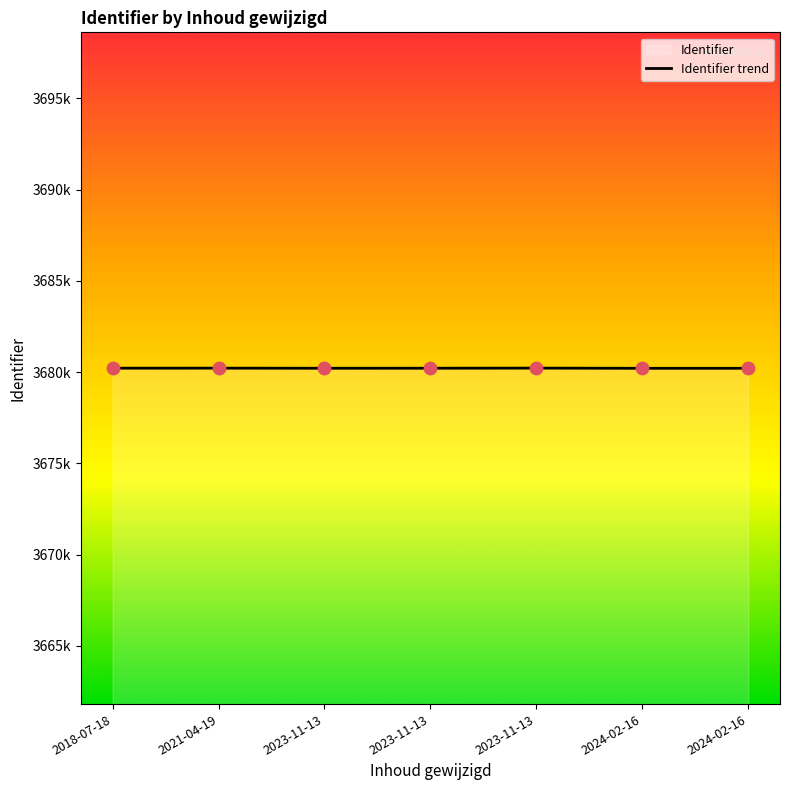

What is the change in value from 2018-07-18 to 2024-02-16?

-7